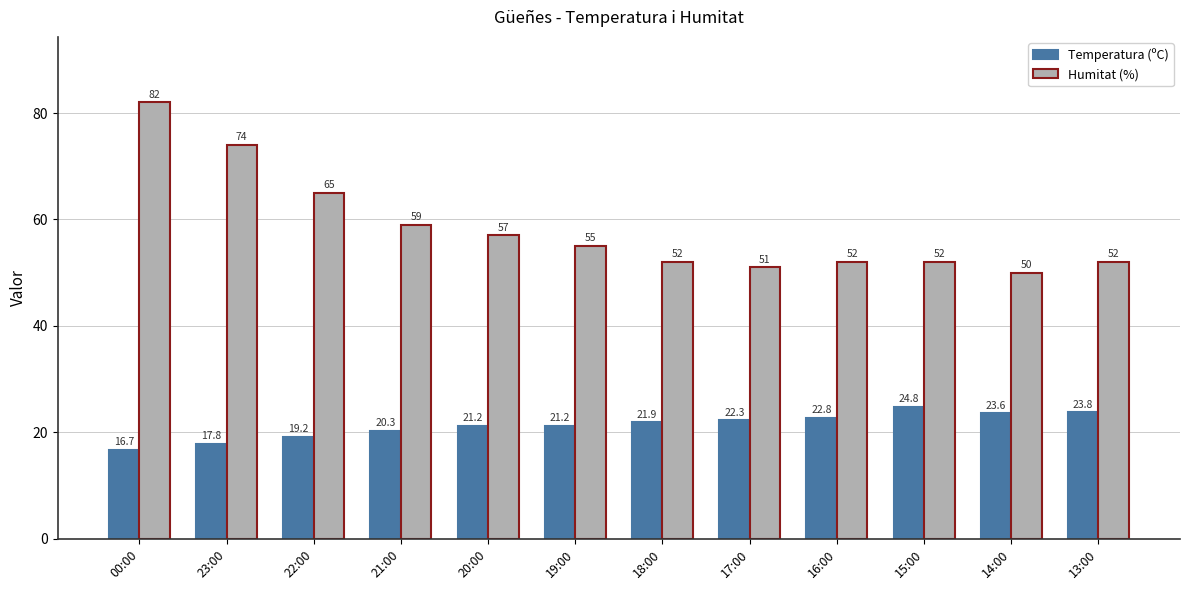

List the series in order of their peak value, lowest first.

Temperatura (ºC), Humitat (%)